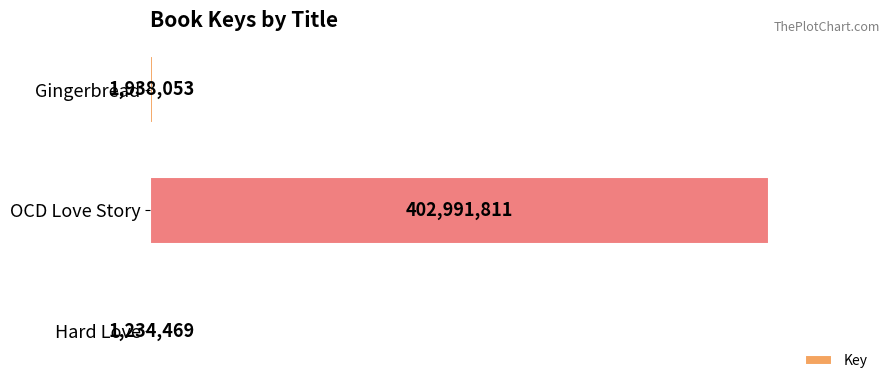

What is the average value?

135388111